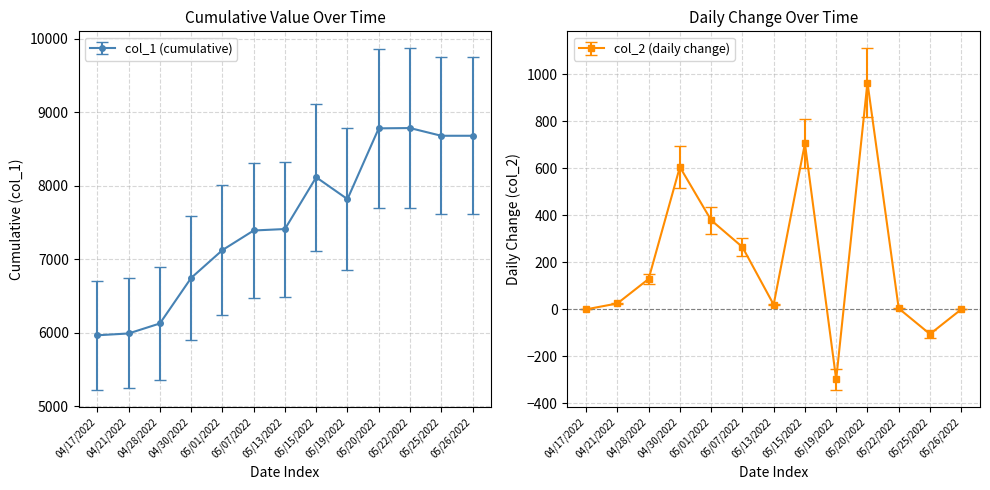

True or false: col_2 has a value of -105.0 at 05/25/2022.

True